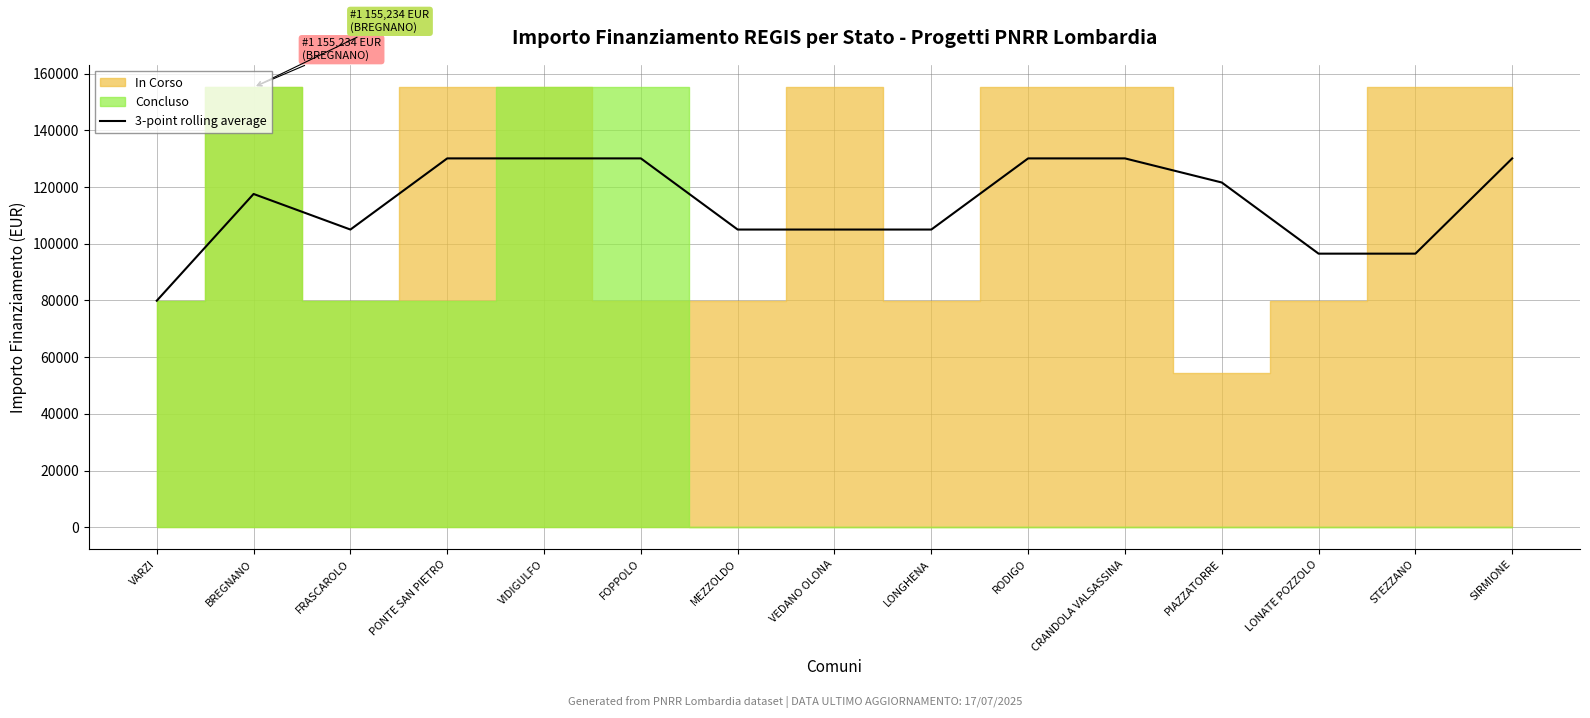

What is the difference between the maximum and minimum values?

50208.0